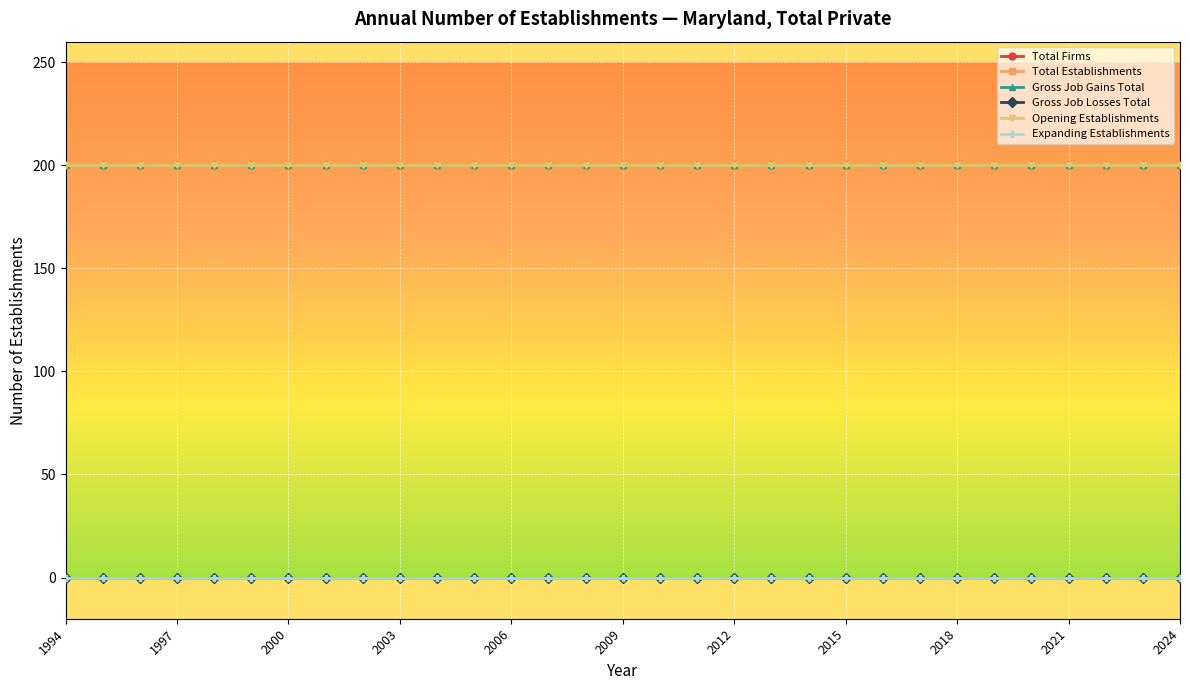

Which category has the highest value across all series?

1994